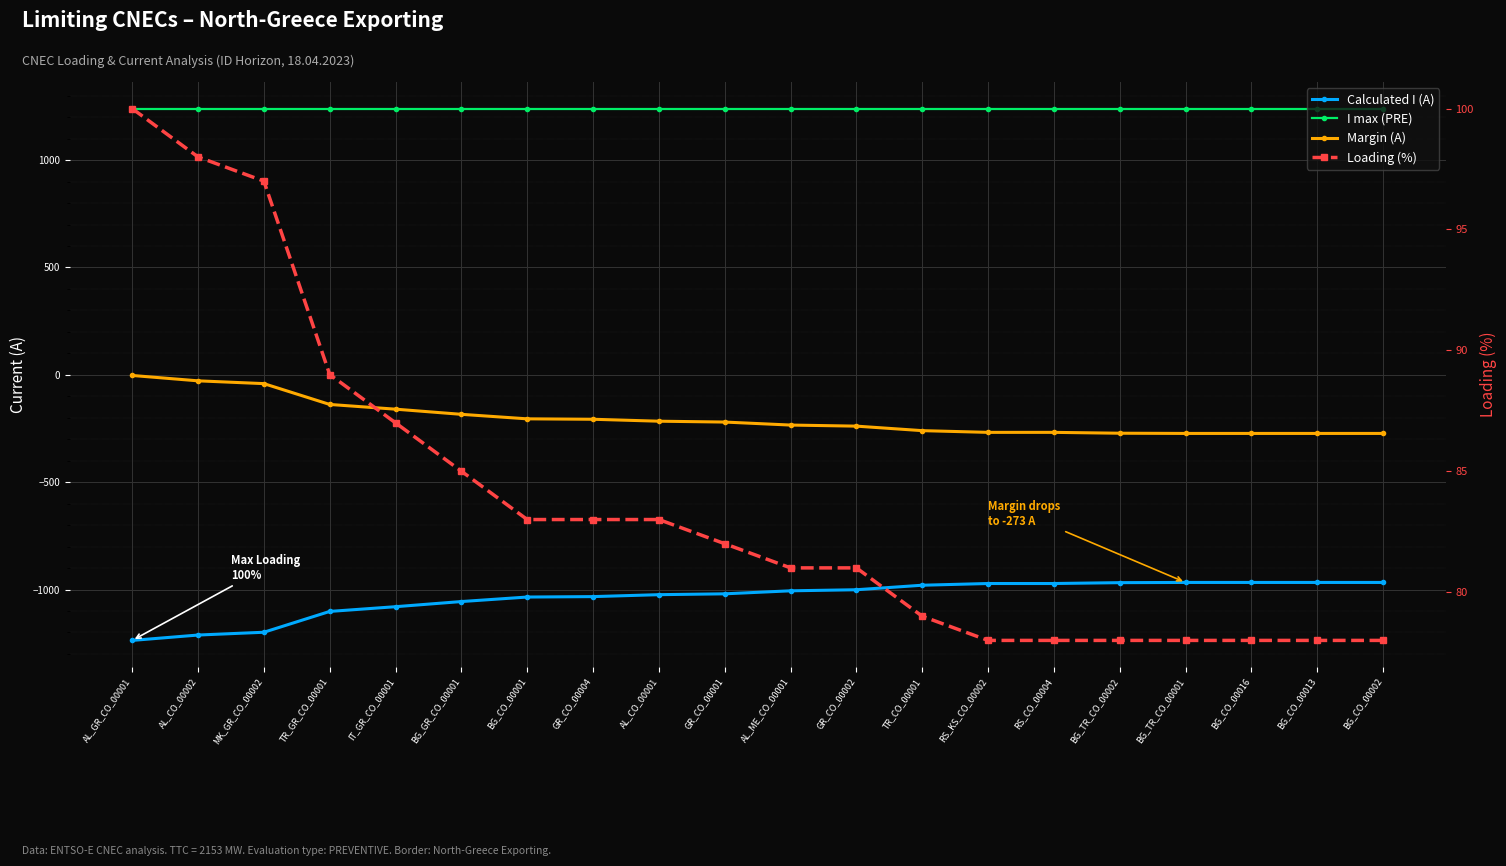

Reading left to right, list all the values displayed in this chart.

Calculated I (A): AL_GR_CO_00001=-1237	AL_CO_00002=-1212	MK_GR_CO_00002=-1199	TR_GR_CO_00001=-1102	IT_GR_CO_00001=-1080	BG_GR_CO_00001=-1056	BG_CO_00001=-1035	GR_CO_00004=-1033	AL_CO_00001=-1024	GR_CO_00001=-1020	AL_ME_CO_00001=-1006	GR_CO_00002=-1001	TR_CO_00001=-980	RS_KS_CO_00002=-972	RS_CO_00004=-972	BG_TR_CO_00002=-968	BG_TR_CO_00001=-967	BG_CO_00016=-967	BG_CO_00013=-967	BG_CO_00002=-967
I max (PRE): AL_GR_CO_00001=1240	AL_CO_00002=1240	MK_GR_CO_00002=1240	TR_GR_CO_00001=1240	IT_GR_CO_00001=1240	BG_GR_CO_00001=1240	BG_CO_00001=1240	GR_CO_00004=1240	AL_CO_00001=1240	GR_CO_00001=1240	AL_ME_CO_00001=1240	GR_CO_00002=1240	TR_CO_00001=1240	RS_KS_CO_00002=1240	RS_CO_00004=1240	BG_TR_CO_00002=1240	BG_TR_CO_00001=1240	BG_CO_00016=1240	BG_CO_00013=1240	BG_CO_00002=1240
Margin (A): AL_GR_CO_00001=-3	AL_CO_00002=-28	MK_GR_CO_00002=-41	TR_GR_CO_00001=-138	IT_GR_CO_00001=-160	BG_GR_CO_00001=-184	BG_CO_00001=-205	GR_CO_00004=-207	AL_CO_00001=-216	GR_CO_00001=-220	AL_ME_CO_00001=-234	GR_CO_00002=-239	TR_CO_00001=-260	RS_KS_CO_00002=-268	RS_CO_00004=-268	BG_TR_CO_00002=-272	BG_TR_CO_00001=-273	BG_CO_00016=-273	BG_CO_00013=-273	BG_CO_00002=-273
Loading (%): AL_GR_CO_00001=100	AL_CO_00002=98	MK_GR_CO_00002=97	TR_GR_CO_00001=89	IT_GR_CO_00001=87	BG_GR_CO_00001=85	BG_CO_00001=83	GR_CO_00004=83	AL_CO_00001=83	GR_CO_00001=82	AL_ME_CO_00001=81	GR_CO_00002=81	TR_CO_00001=79	RS_KS_CO_00002=78	RS_CO_00004=78	BG_TR_CO_00002=78	BG_TR_CO_00001=78	BG_CO_00016=78	BG_CO_00013=78	BG_CO_00002=78